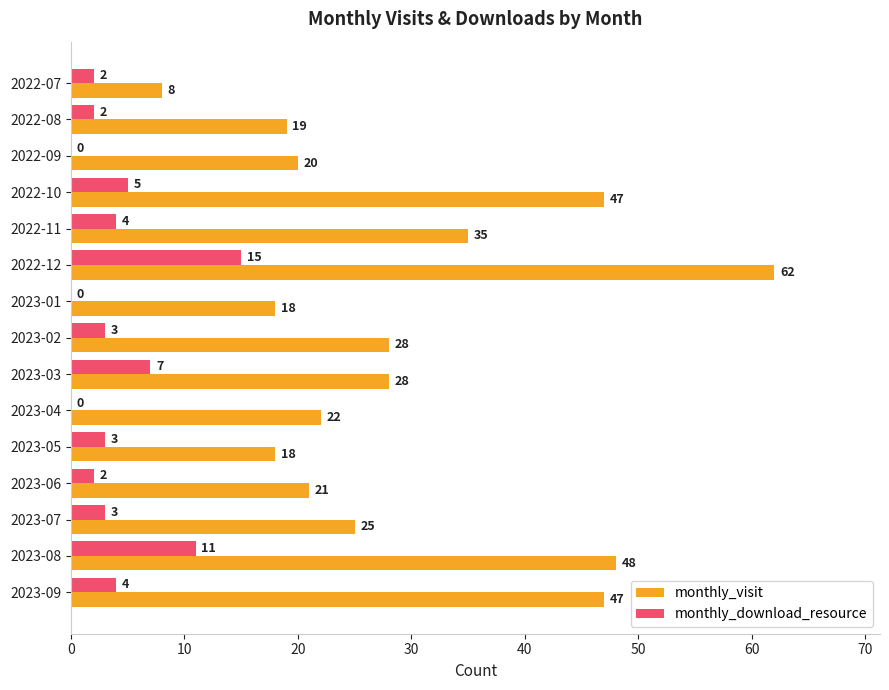

What is the sum of all monthly_visit values?

446